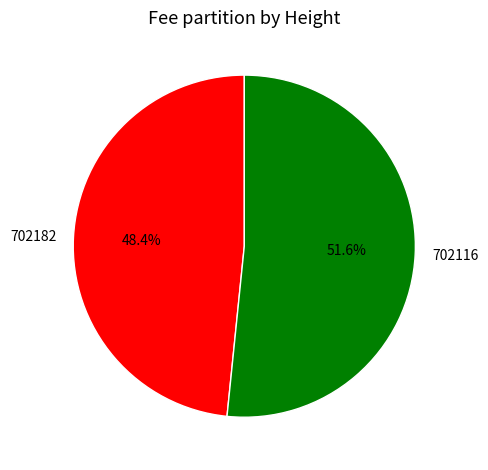

To the nearest percent, what is the combined percentage of 702116 and 702182?

100%